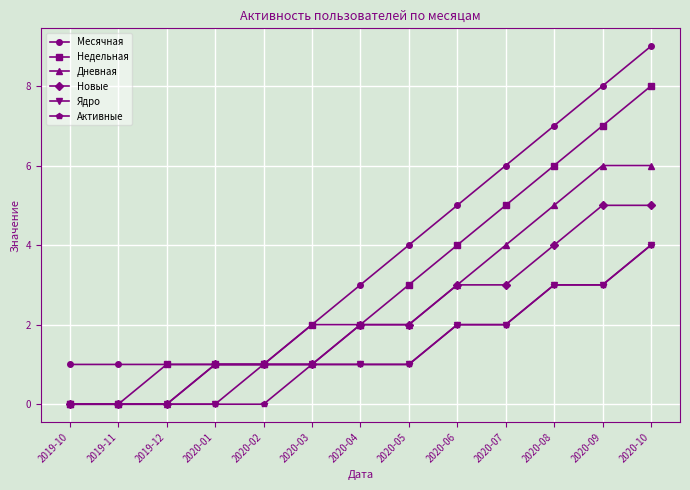

Between 2019-12 and 2020-10, which series saw the biggest shift?

Месячная